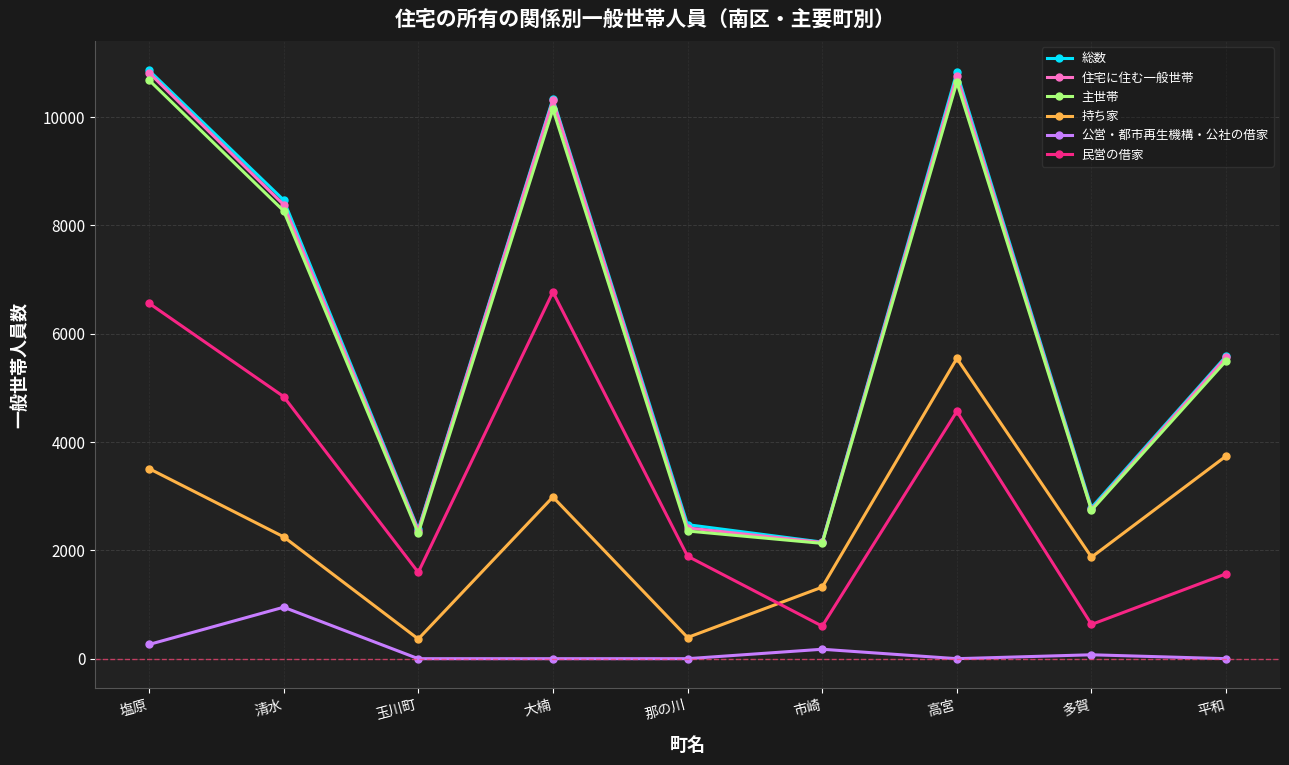

The value of 主世帯 at 塩原 is 10684. True or false?

True